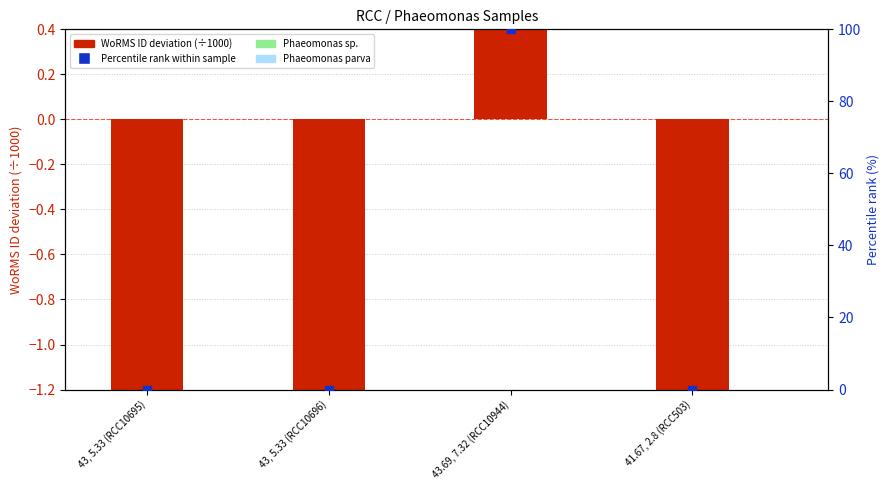

Which series has the largest total across all categories?

Percentile rank within sample